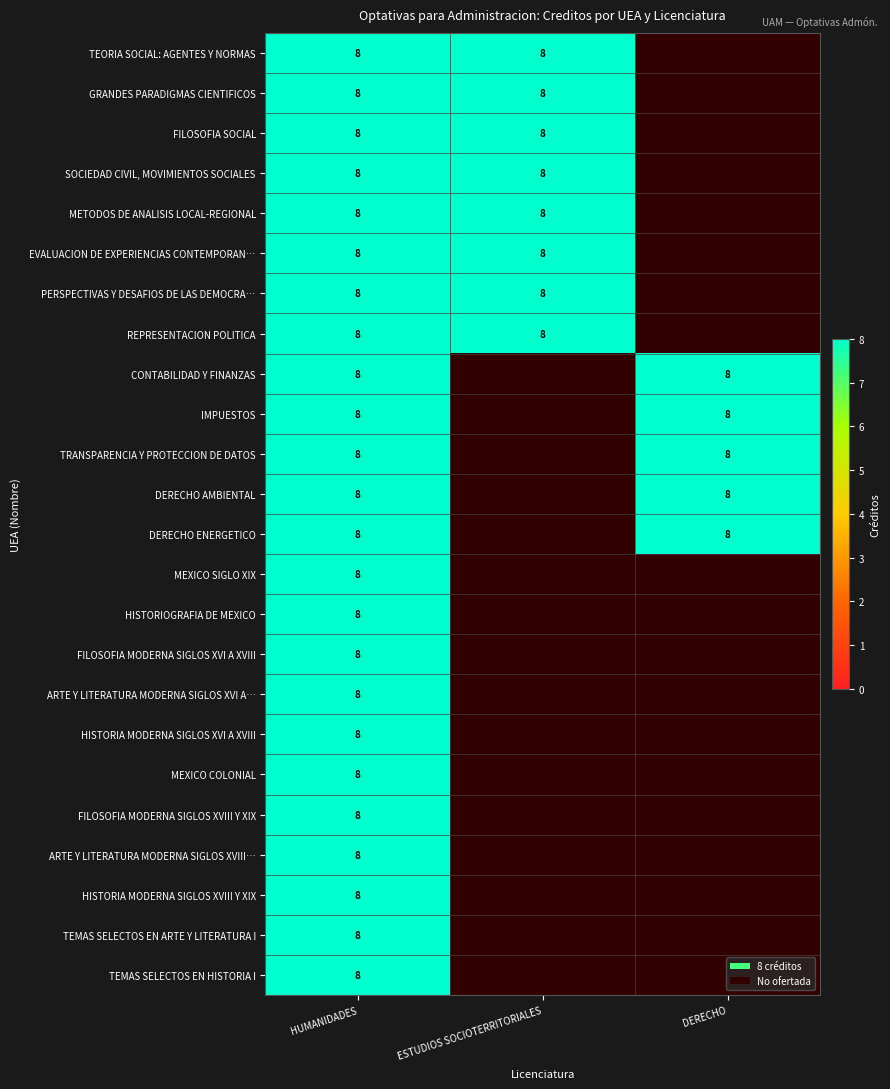

The DERECHO series shows -6 at GRANDES PARADIGMAS CIENTIFICOS. True or false?

False